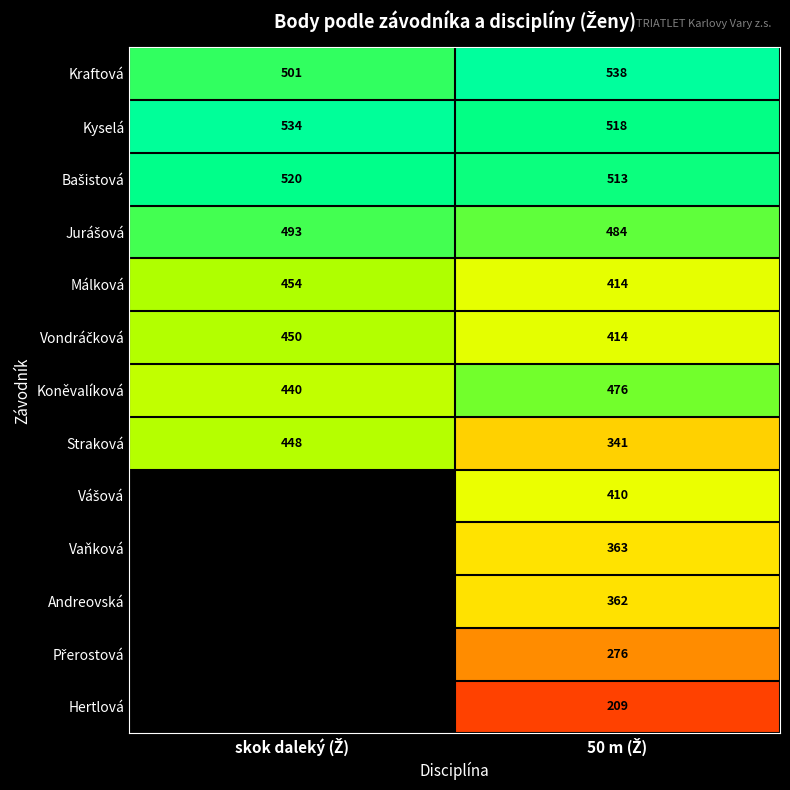

How many categories are shown in the chart?

2